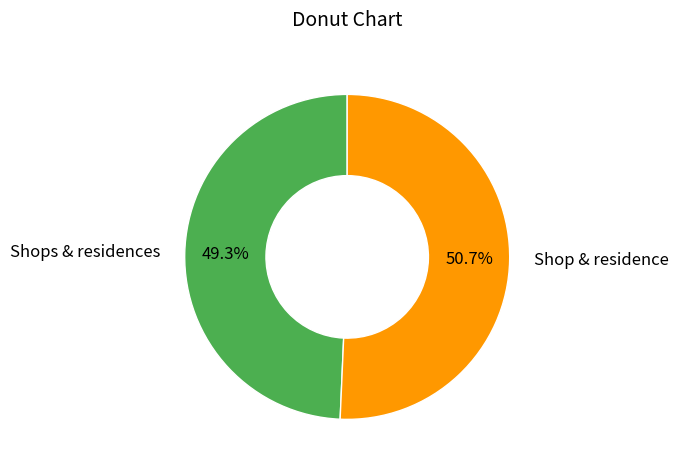

Approximately how many times larger is the value at Shops & residences compared to Shop & residence?

1.0